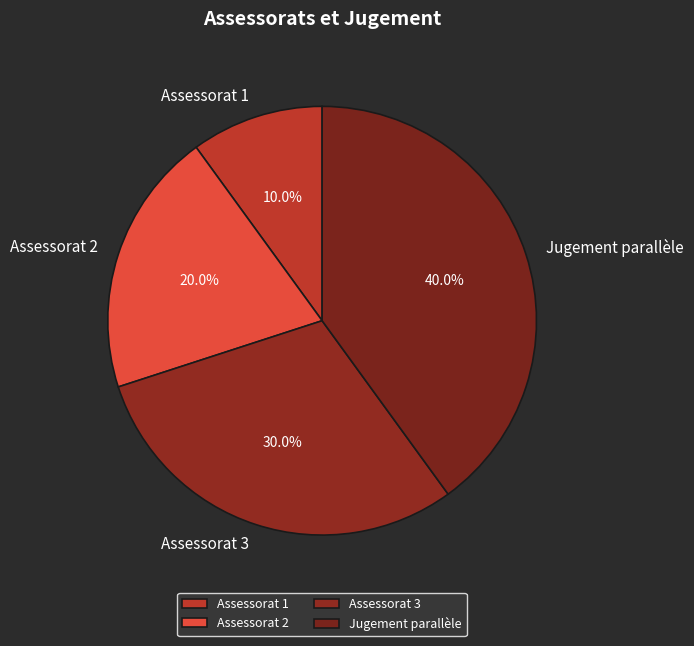

The Assessorat 1 slice represents 10% of the pie. True or false?

True